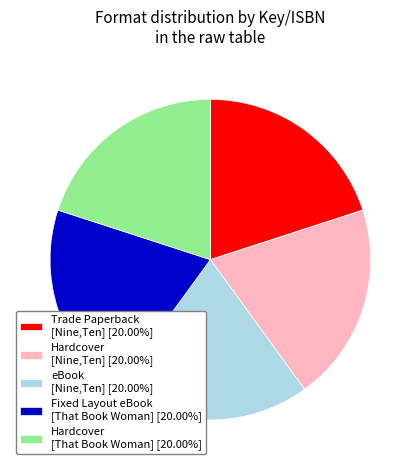

Approximately how many times larger is the value at Trade Paperback [Nine,Ten] [20.00%] compared to Hardcover [That Book Woman] [20.00%]?

1.0